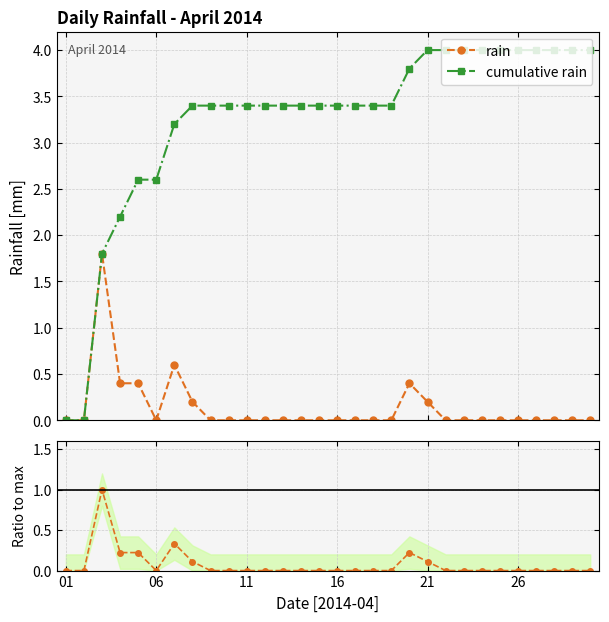

What is the value of the cumulative rain point at the 29th from the left?

4.0